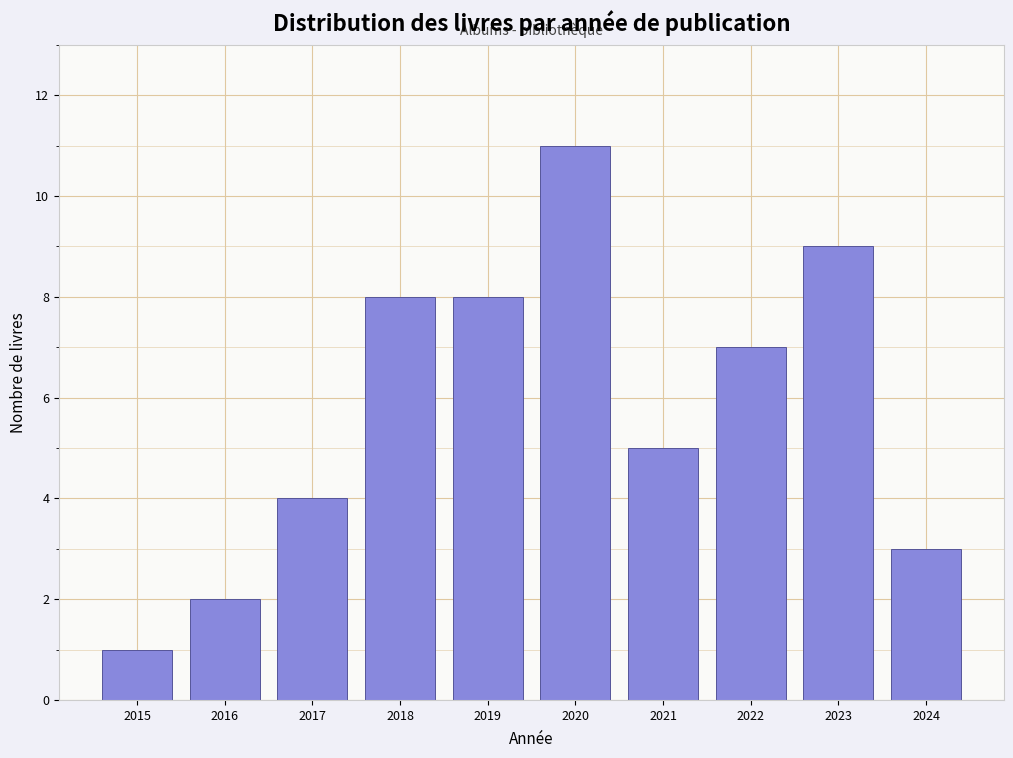

Reading right to left, what are all the values shown in this chart?

3	9	7	5	11	8	8	4	2	1